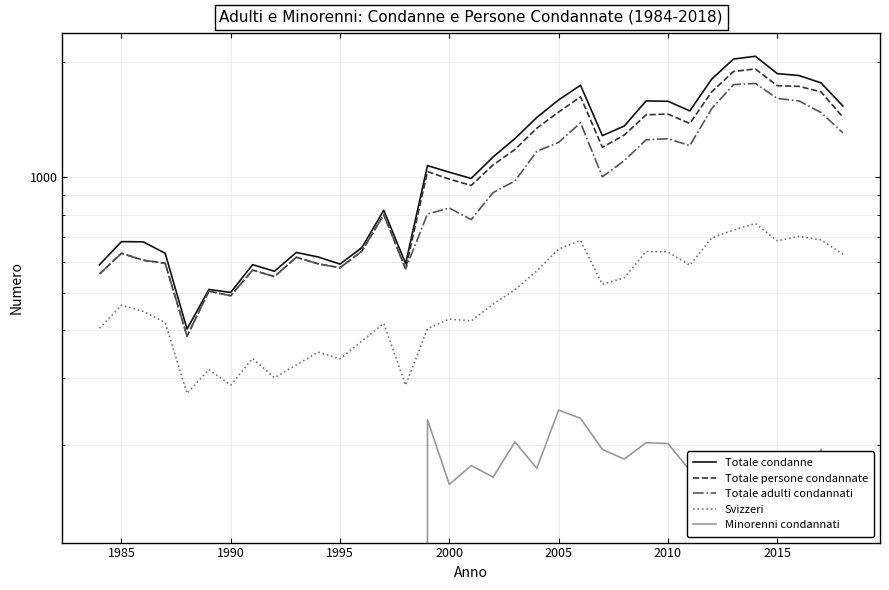

True or false: Totale adulti condannati and Minorenni condannati cross at least once.

False